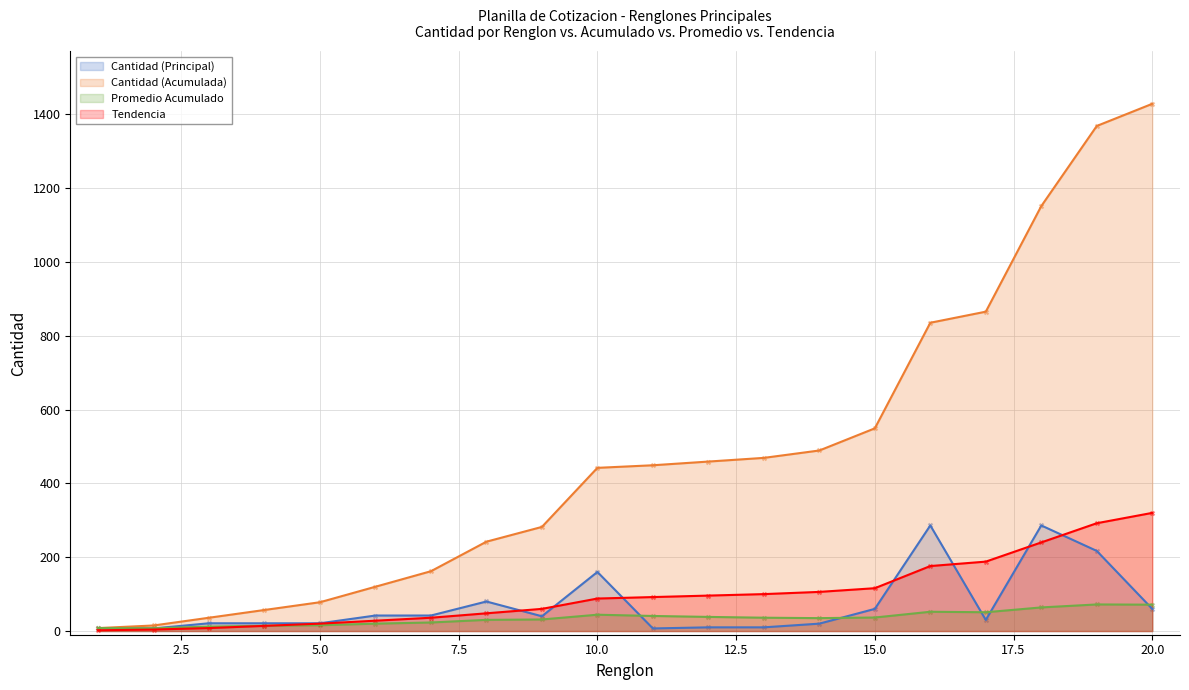

What are all the series names shown in the legend?

Cantidad (Principal), Cantidad (Acumulada), Promedio Acumulado, Tendencia